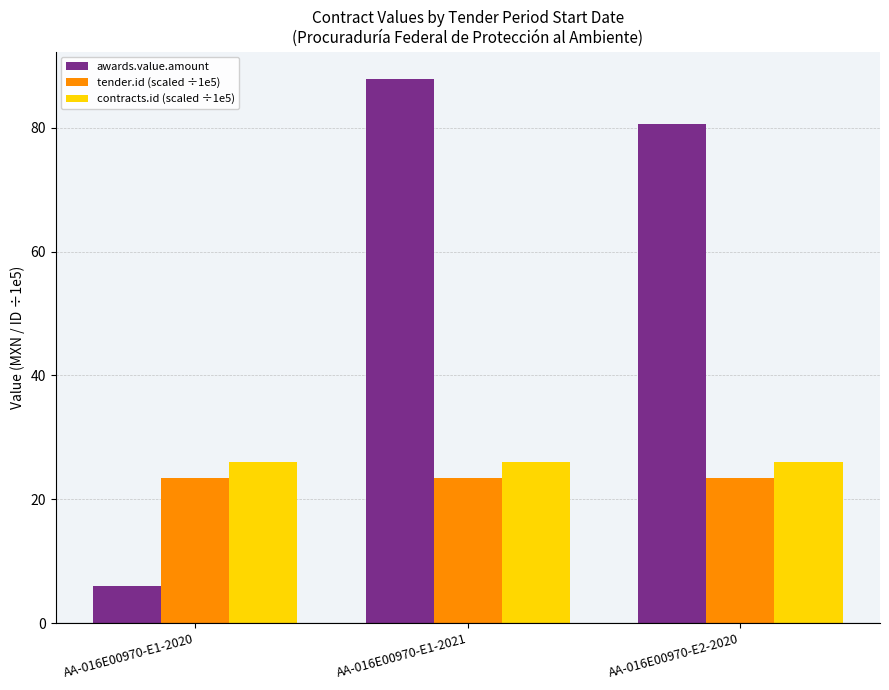

Which series has the largest range (max minus min)?

awards.value.amount